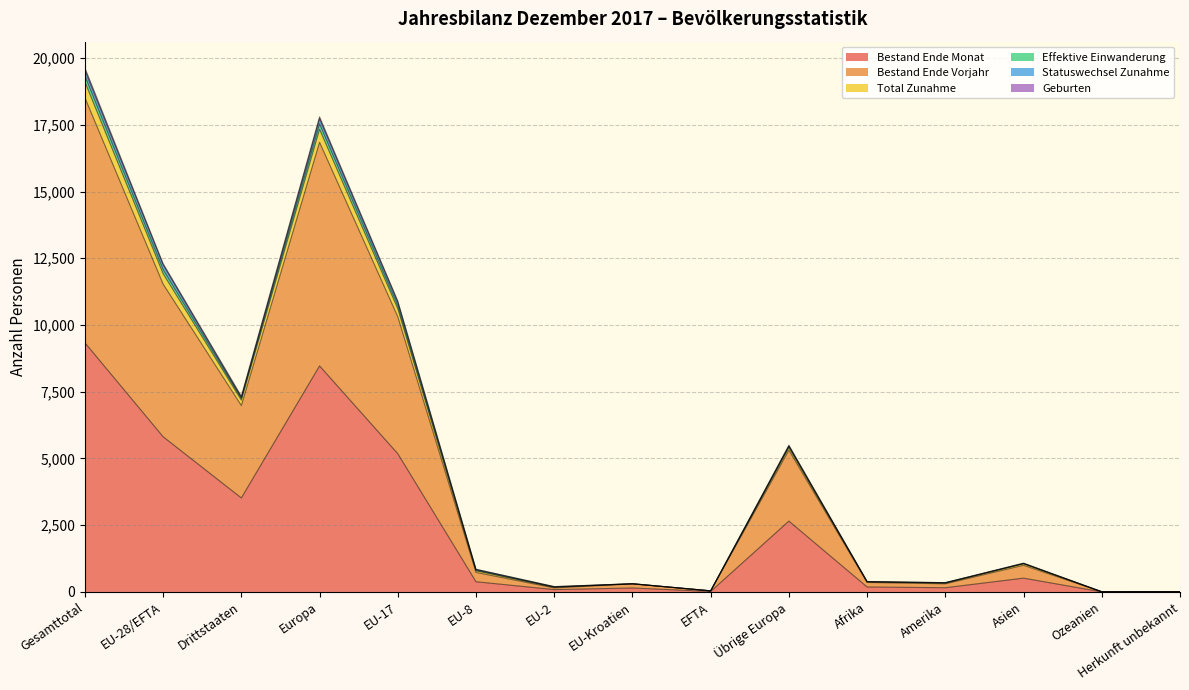

How many data points in Geburten are less than 791?

7